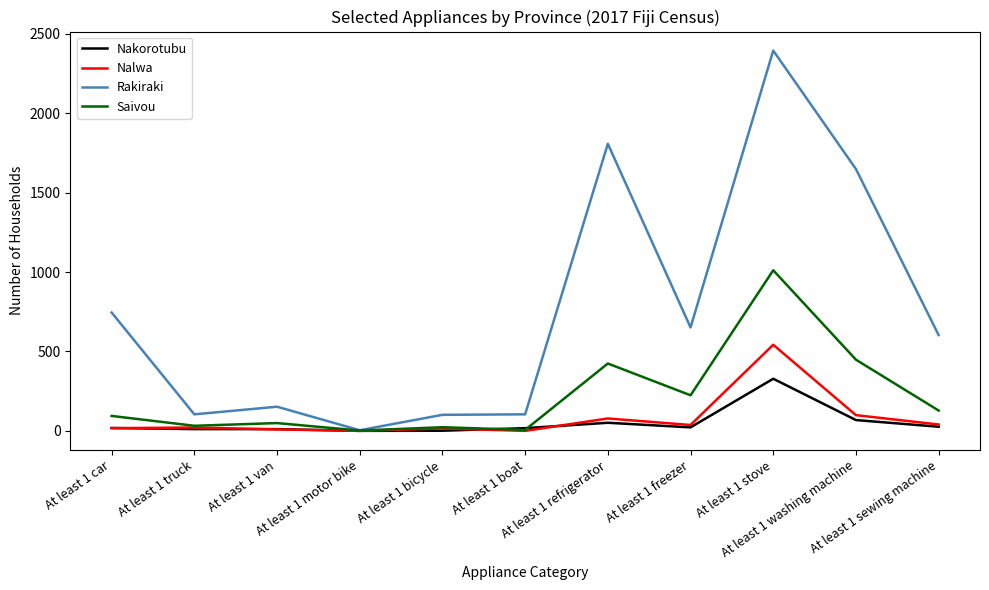

Which series has the largest range (max minus min)?

Rakiraki